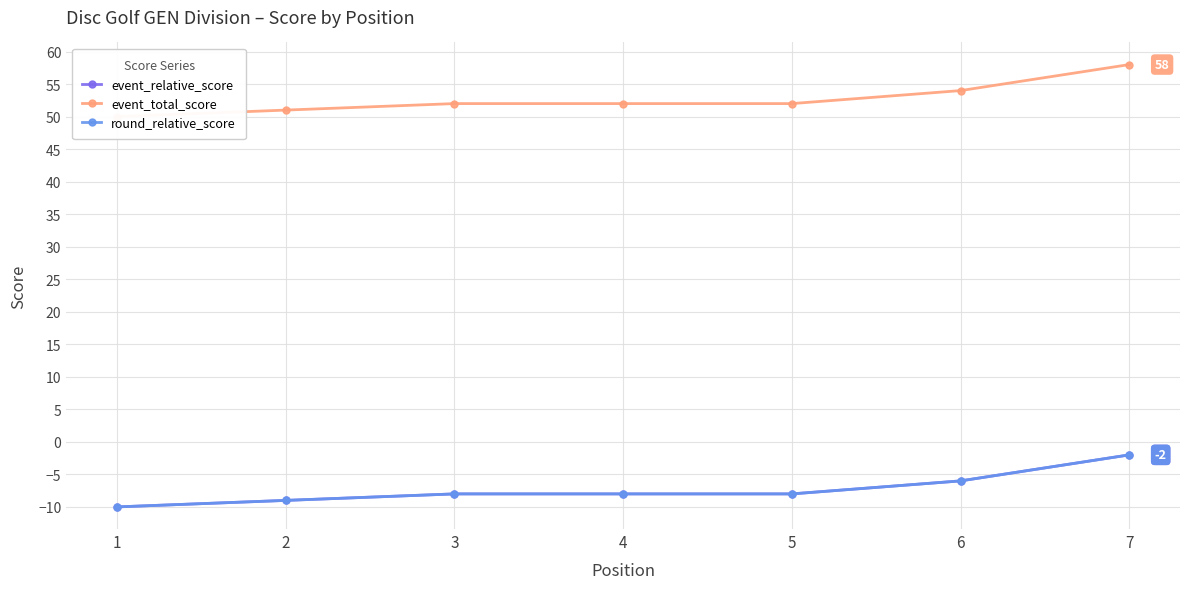

What is the difference between the round_relative_score values at 7 and 6?

4